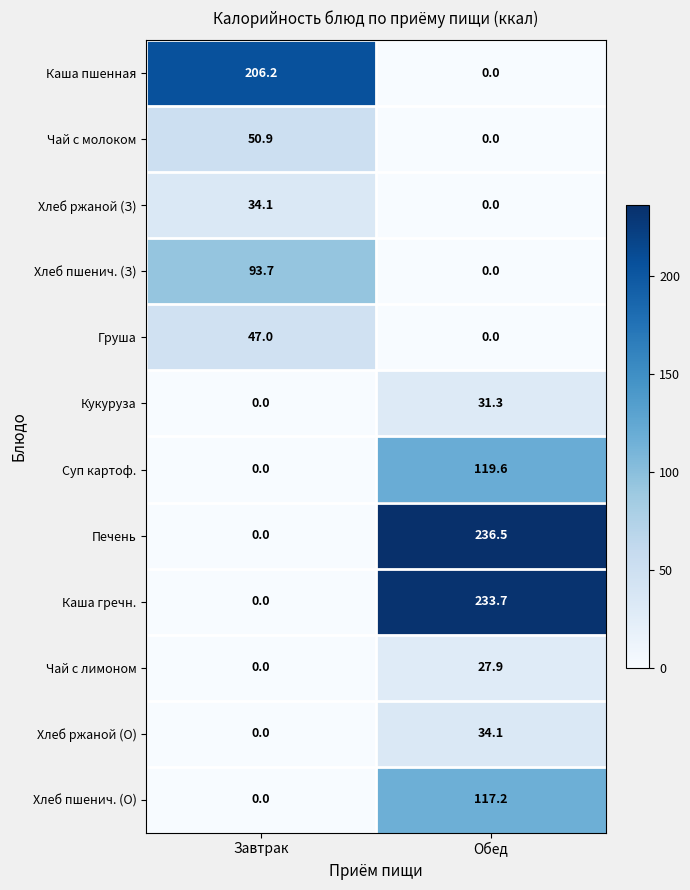

Reading right to left, extract all data points from this chart.

Каша пшенная: 0.0	206.2
Чай с молоком: 0.0	50.9
Хлеб ржаной (З): 0.0	34.1
Хлеб пшенич. (З): 0.0	93.7
Груша: 0.0	47.0
Кукуруза: 31.3	0.0
Суп картоф.: 119.6	0.0
Печень: 236.5	0.0
Каша гречн.: 233.7	0.0
Чай с лимоном: 27.9	0.0
Хлеб ржаной (О): 34.1	0.0
Хлеб пшенич. (О): 117.2	0.0